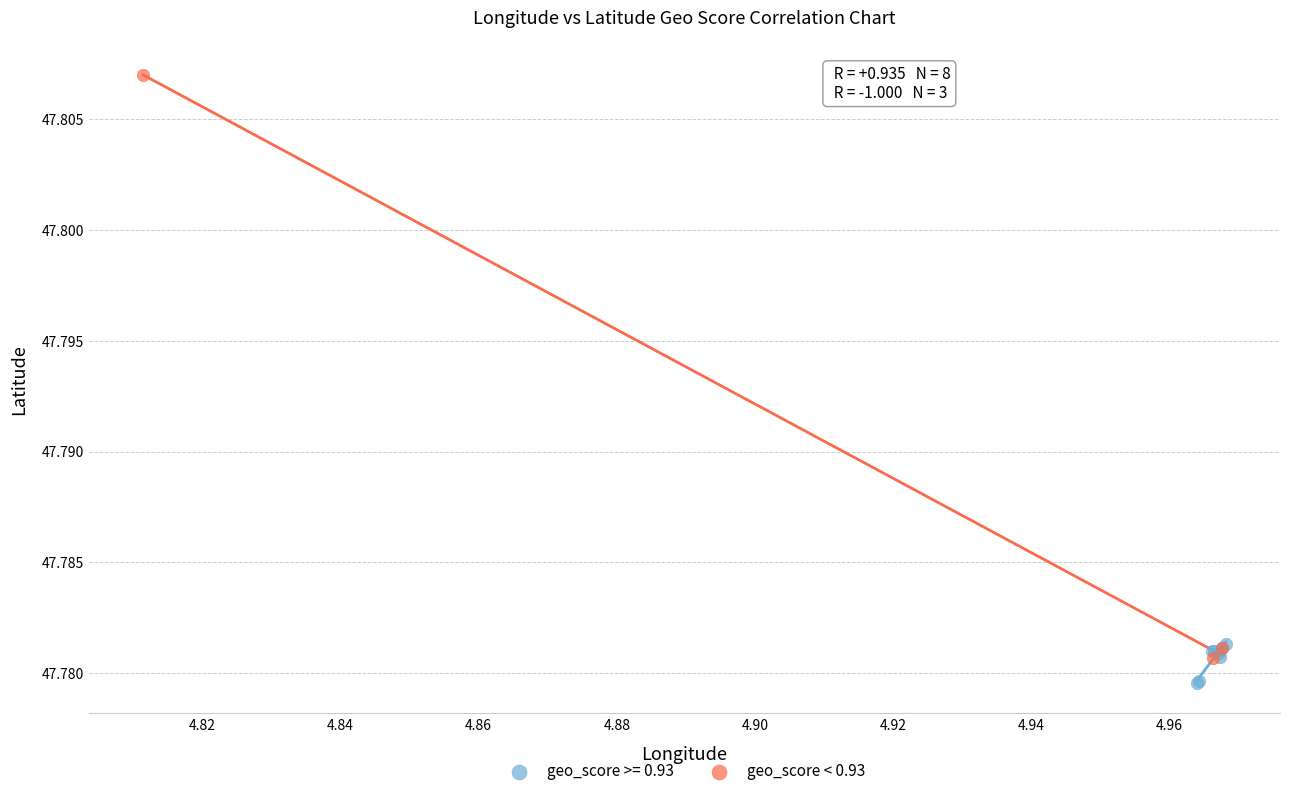

Which series reaches the maximum Y coordinate?

geo_score < 0.93